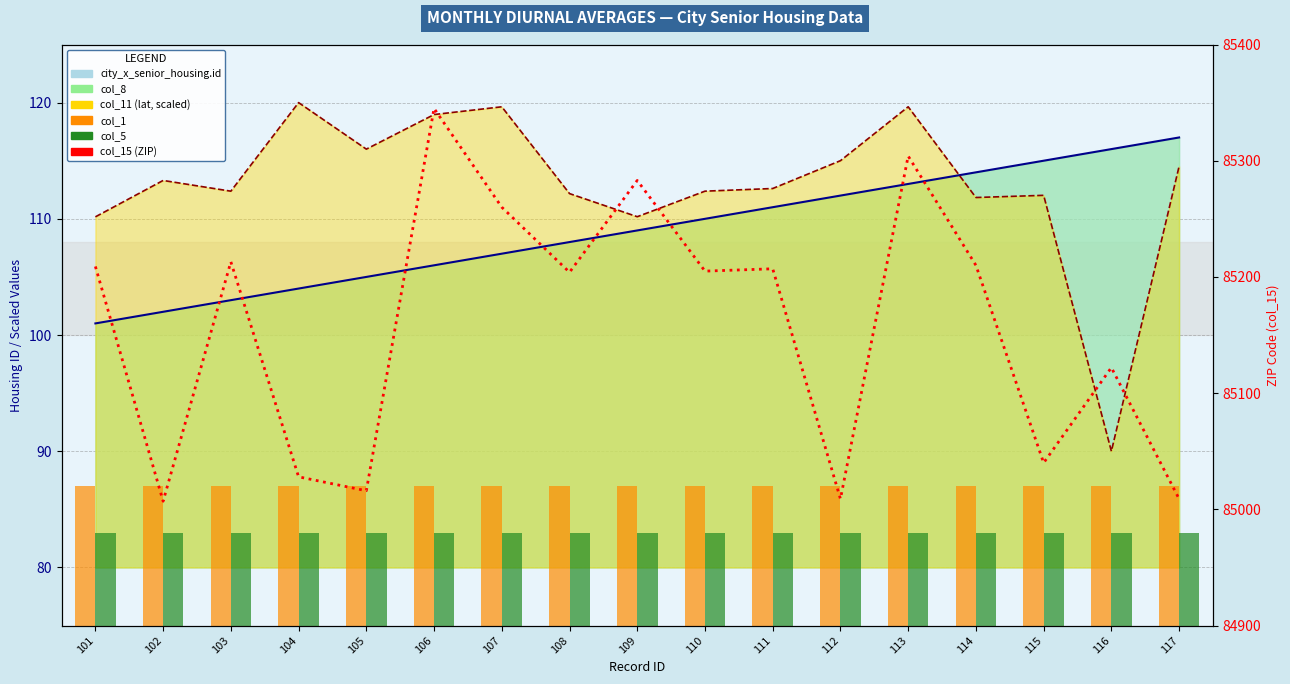

Between 103 and 115, which is larger?

103